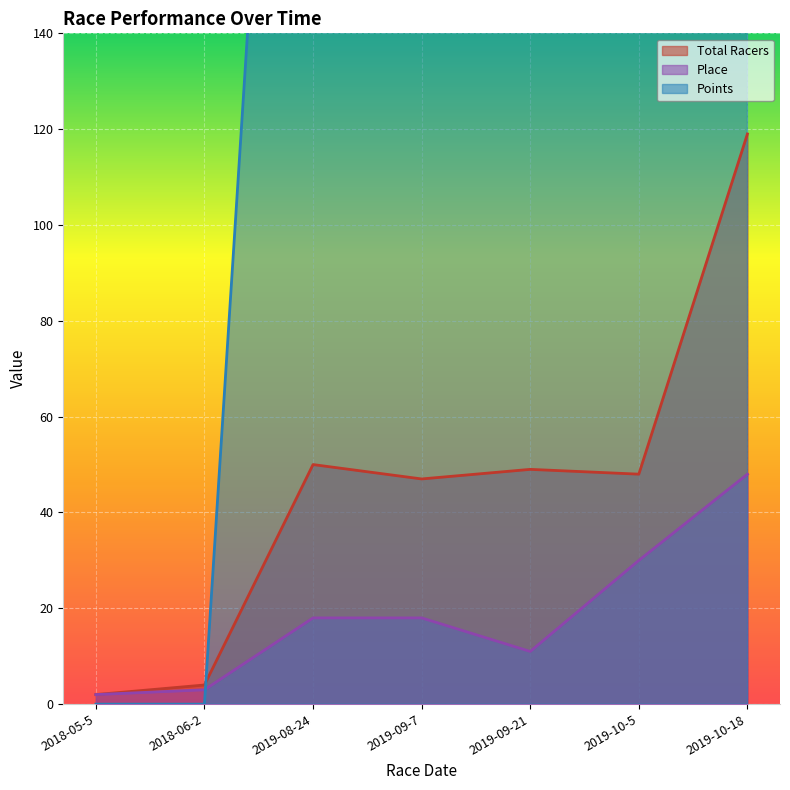

What is the average value of the Total Racers series?

46